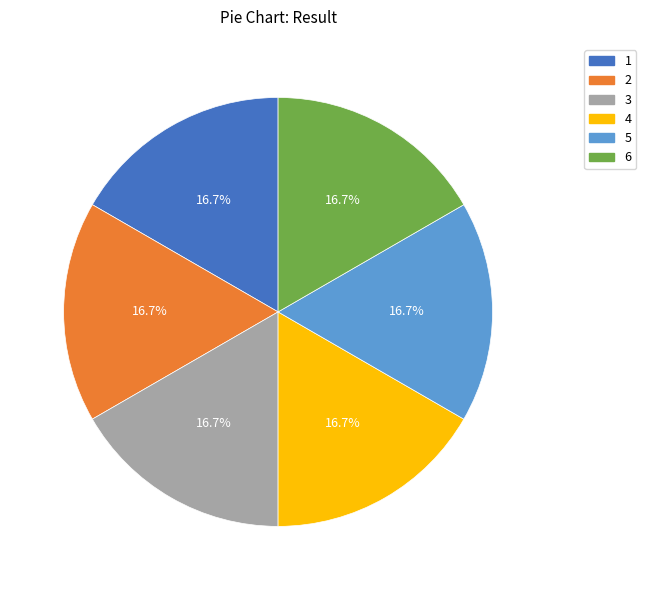

Is there any slice that represents more than half of the pie?

No